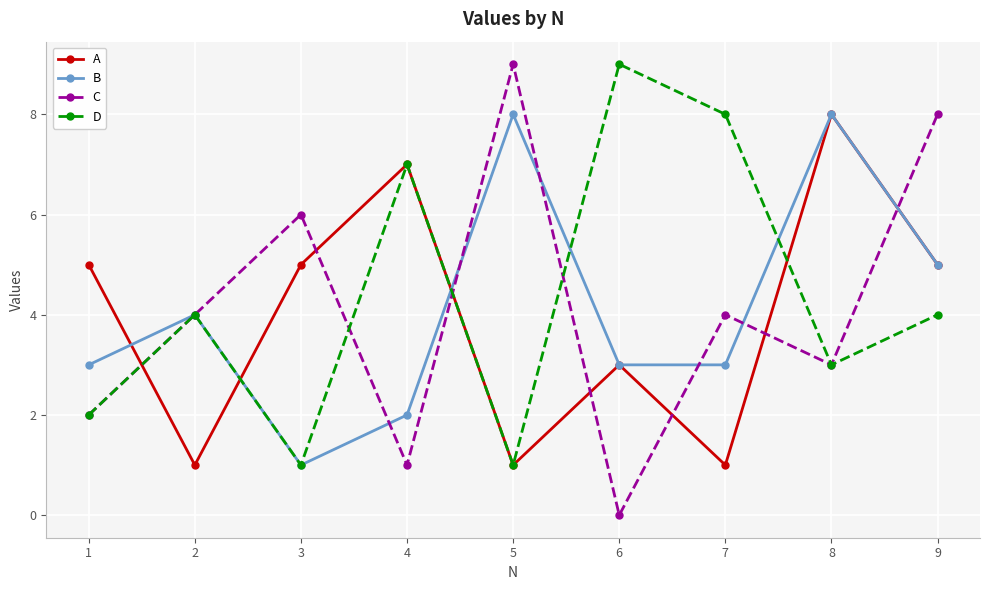

What are all the series names shown in the legend?

A, B, C, D